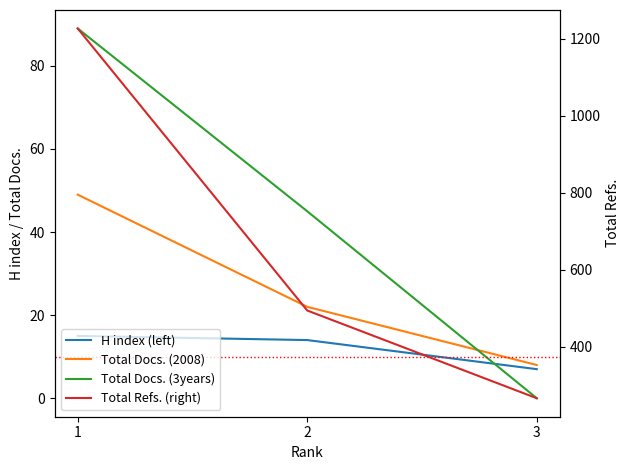

What is the spread (max minus min) of values at 3?

266